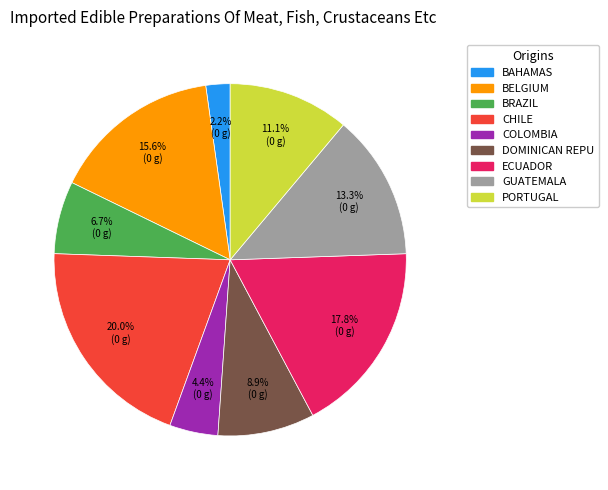

Is there any slice that represents more than half of the pie?

No